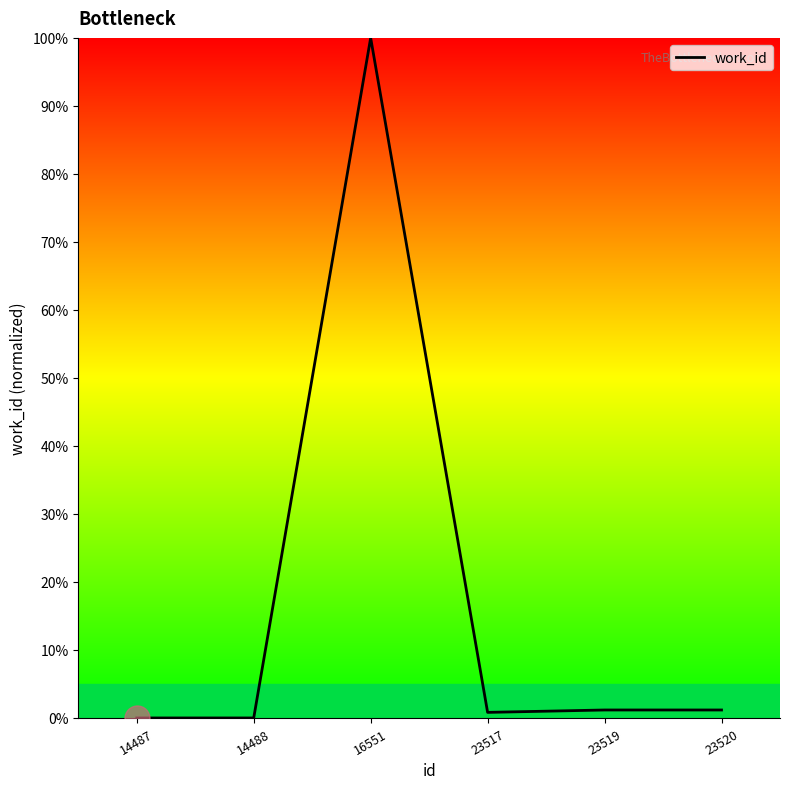

What is the difference between the maximum and minimum values?

100.0